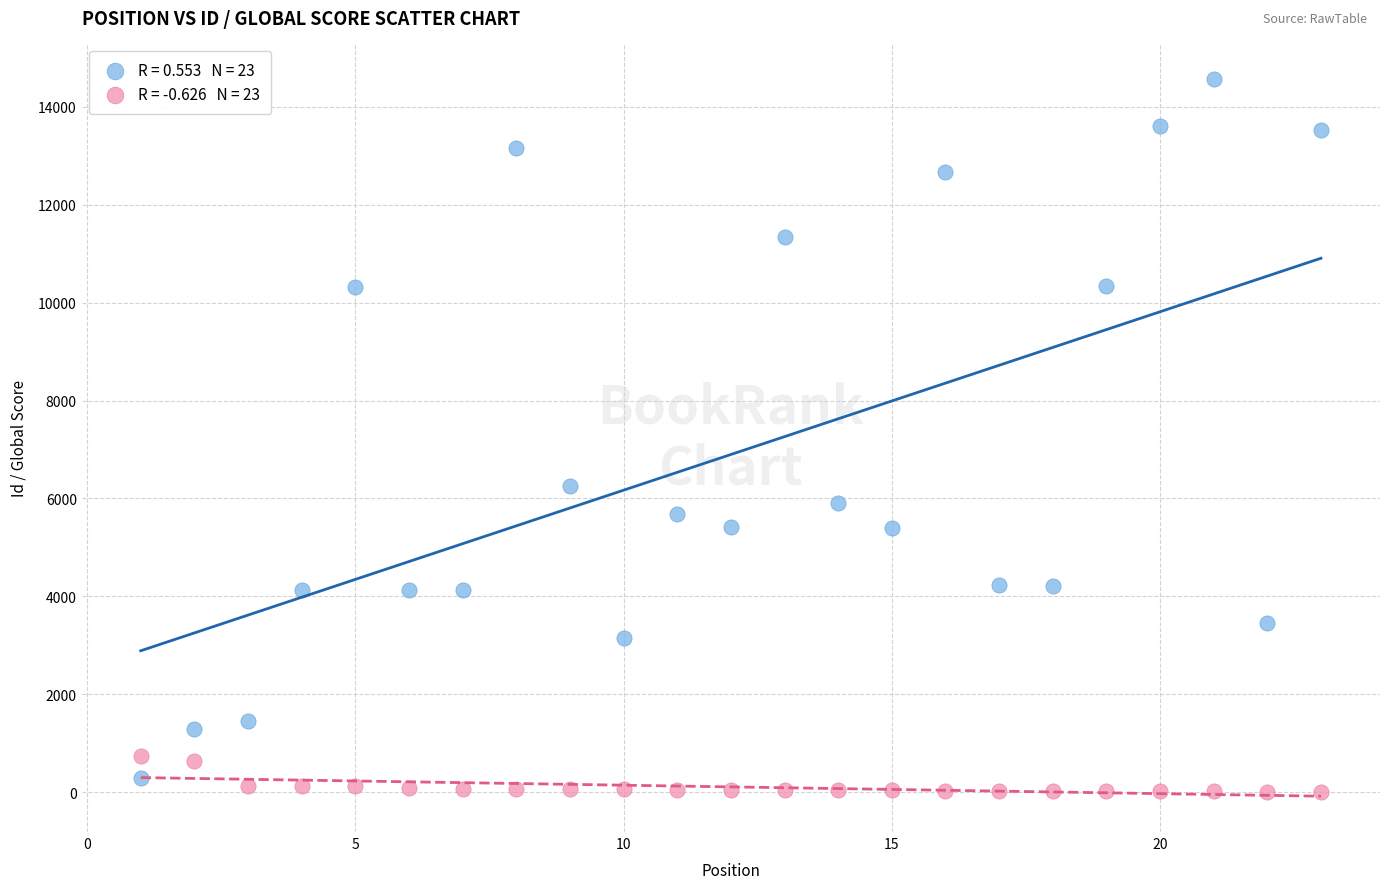

Across all data points, what is the range of Y values (max minus min)?

14551